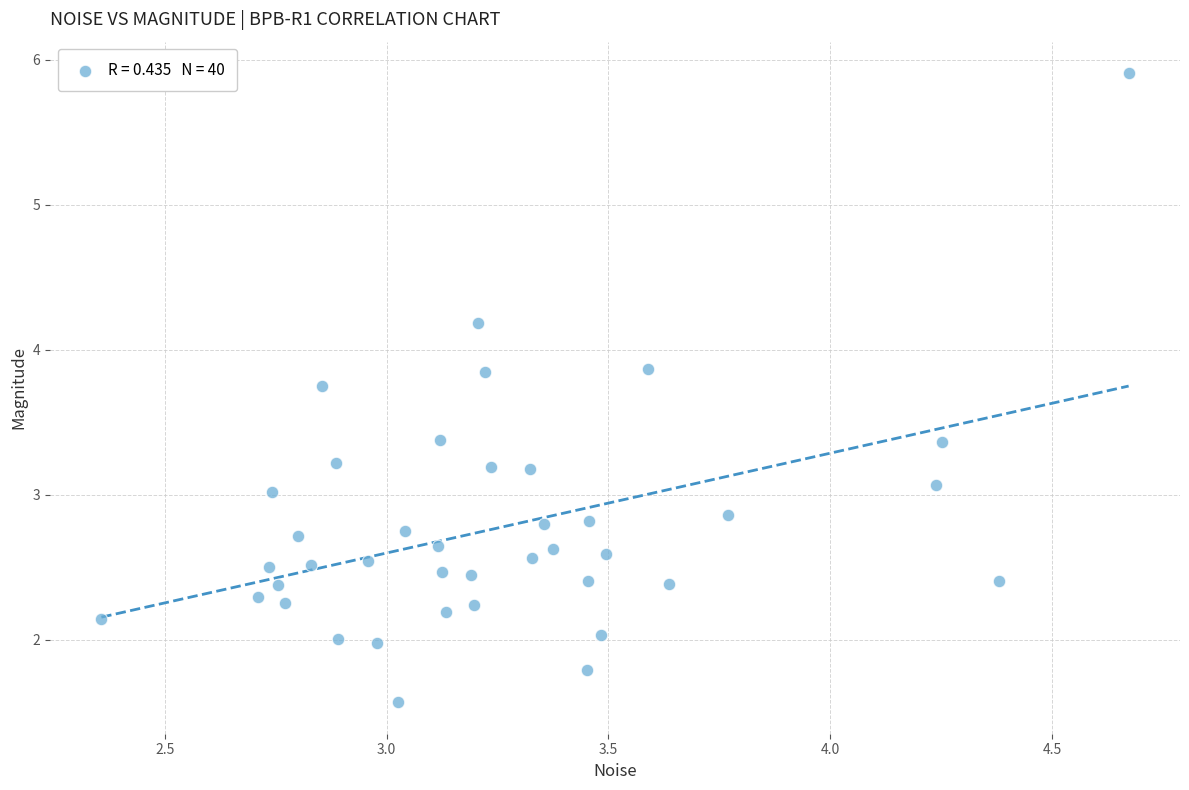

What is the range of X values (max minus min)?

2.3